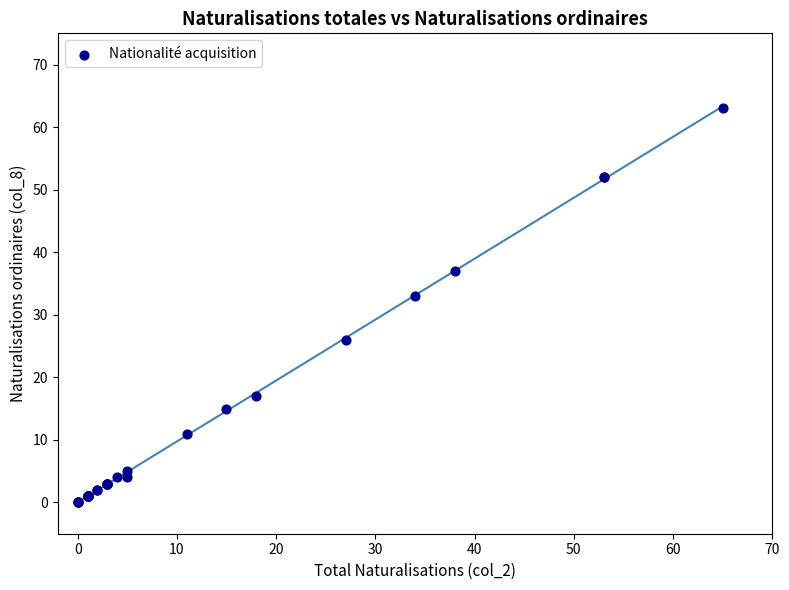

What Y value in the scatter plot is closest to 31?

33